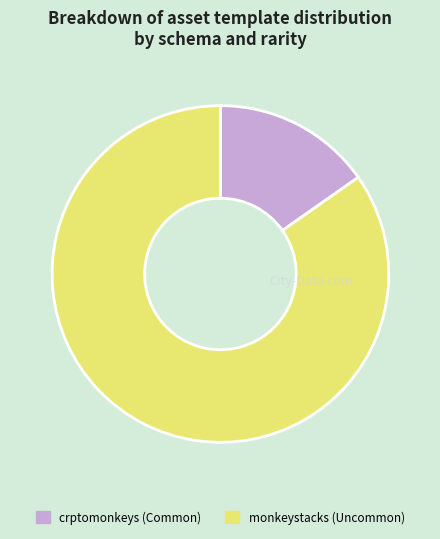

Which has a higher value, crptomonkeys (Common) or monkeystacks (Uncommon)?

monkeystacks (Uncommon)